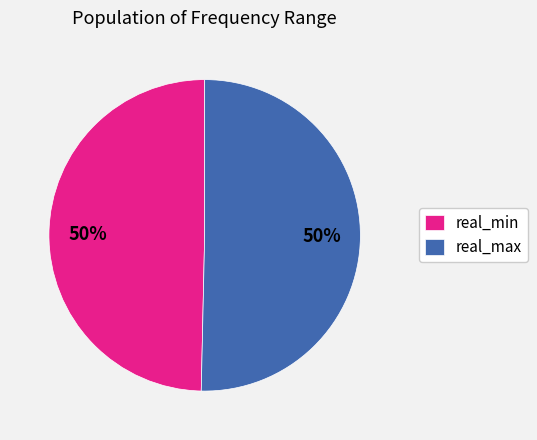

Approximately how many times larger is the value at real_min compared to real_max?

1.0